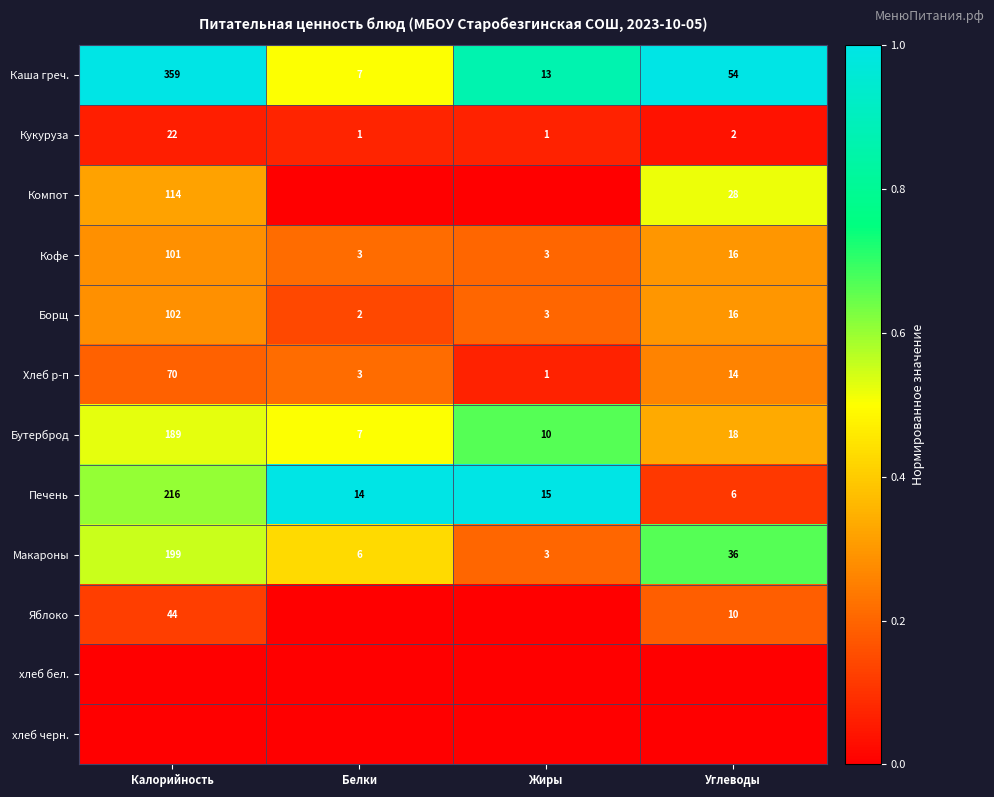

What value does the Макароны series have at Калорийность, to the nearest 5?

200